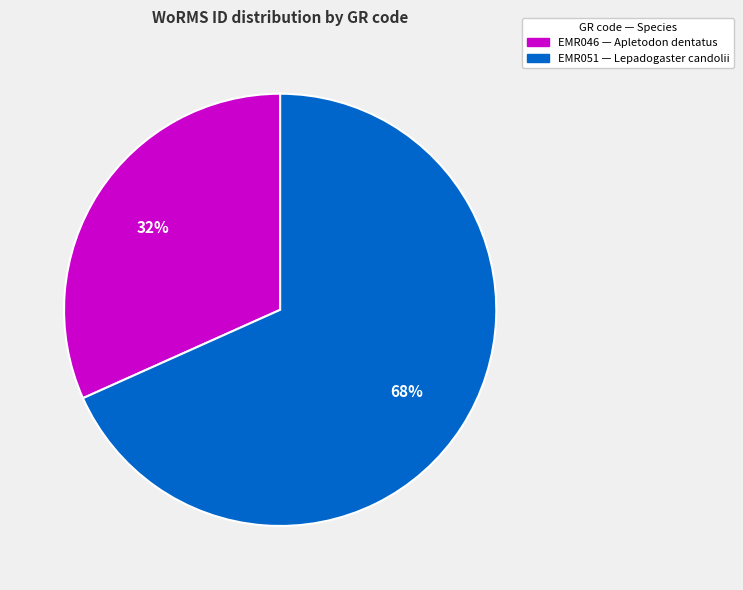

Is EMR051 the majority of the pie?

Yes